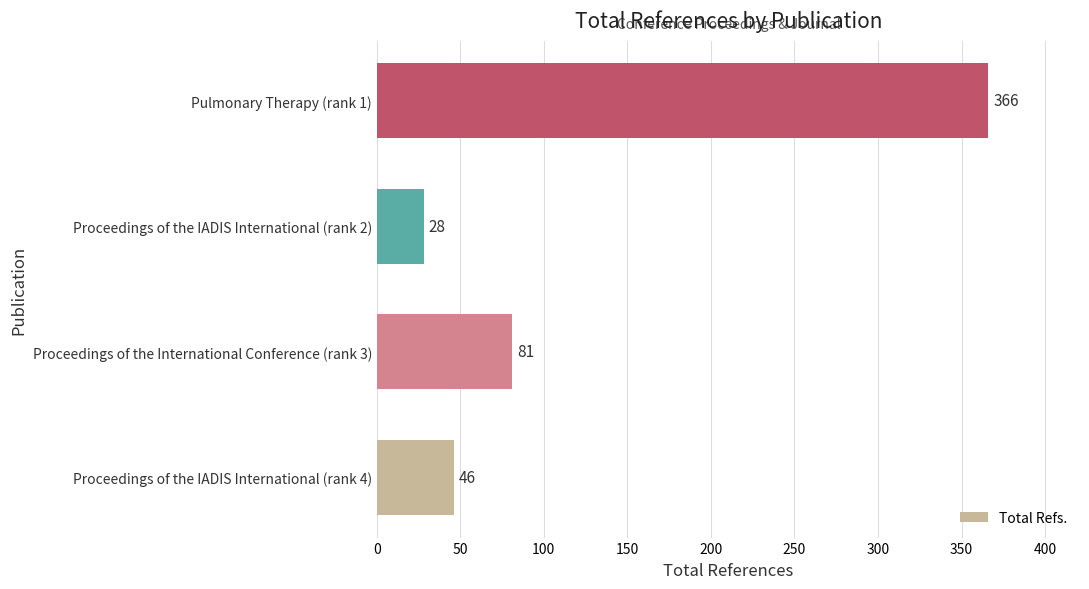

What is the maximum value shown in the chart?

366